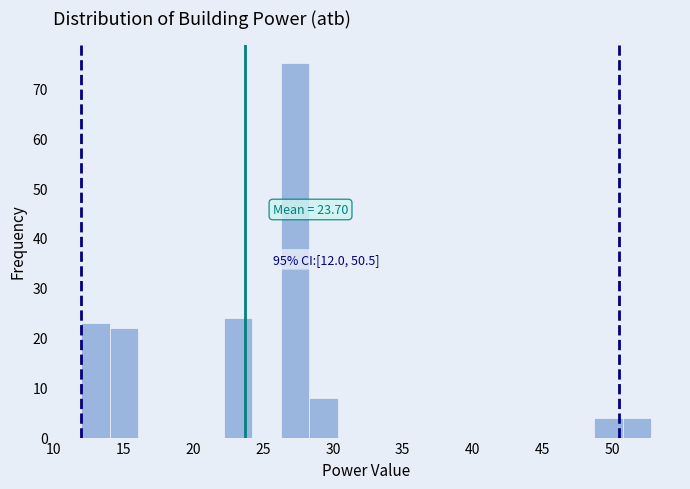

Which range on the x-axis has the tallest bar?

26.5 to 28.5